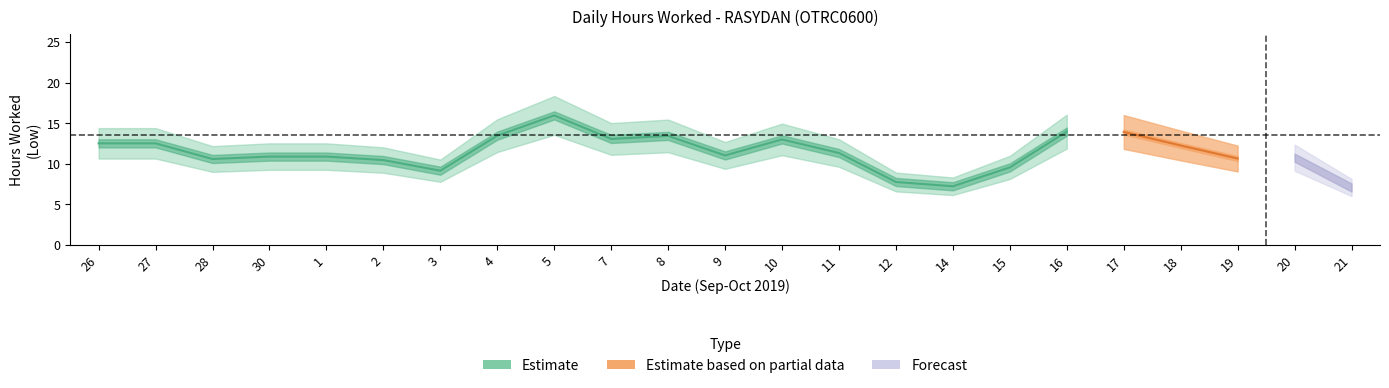

At which category does the data reach its first local peak?

27